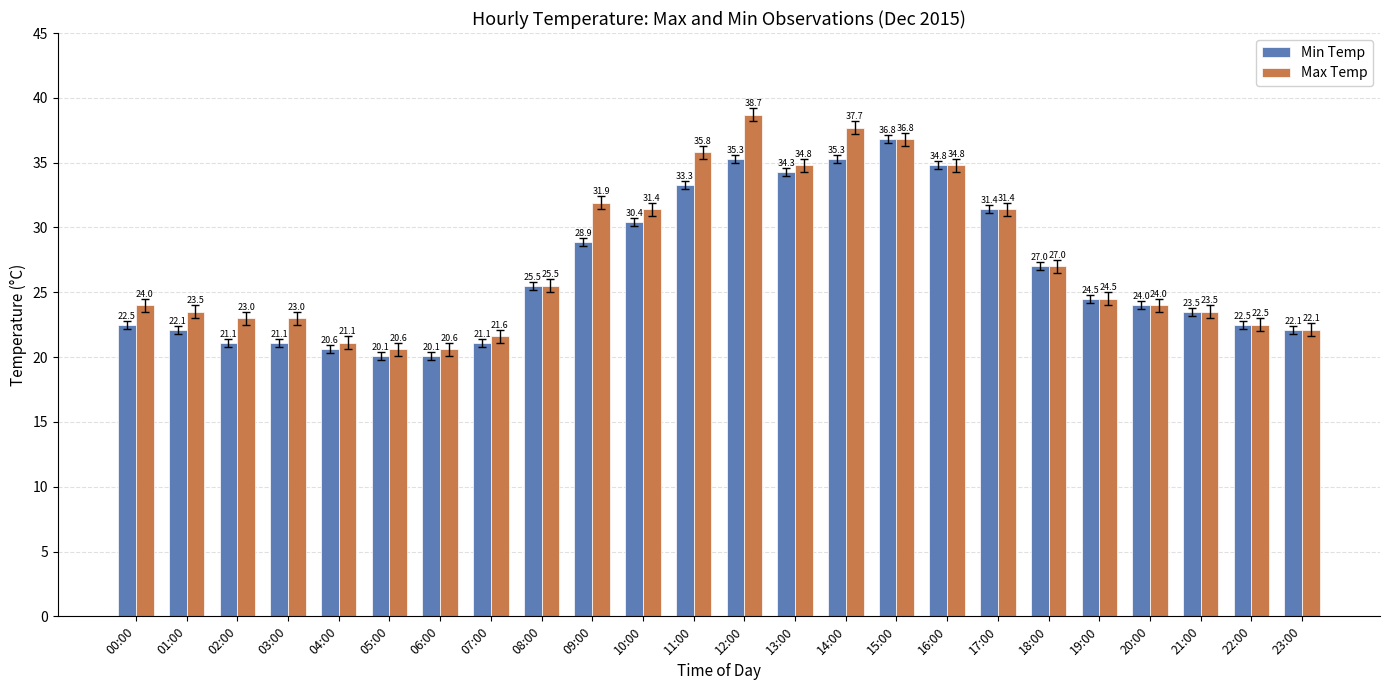

Rank the series by their average value, from lowest to highest.

Min Temp, Max Temp